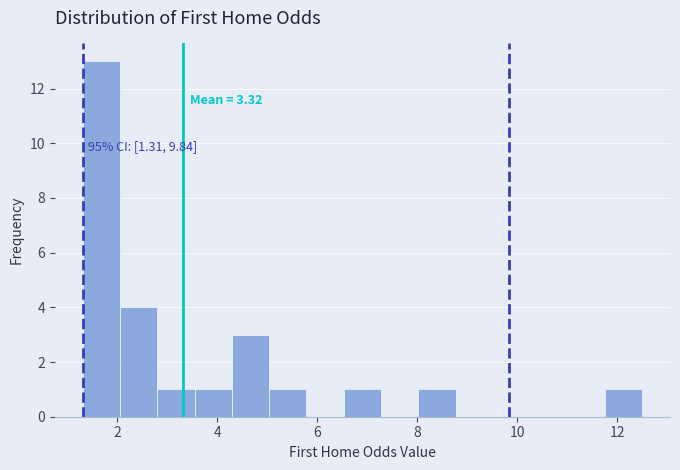

Around what value on the x-axis is the tallest bar? Give the approximate position of its centre, as read against the axis.

1.6